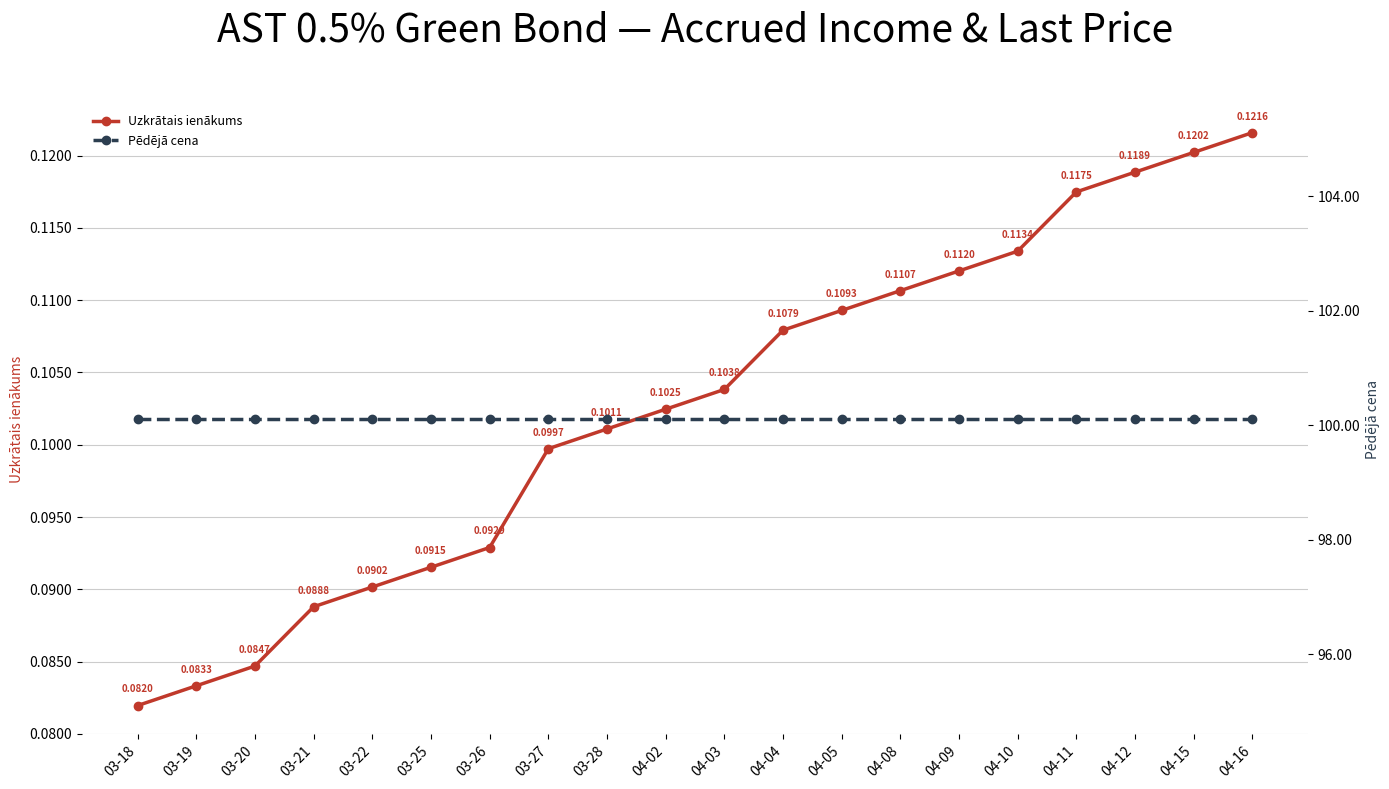

How many data points does each series have?

20